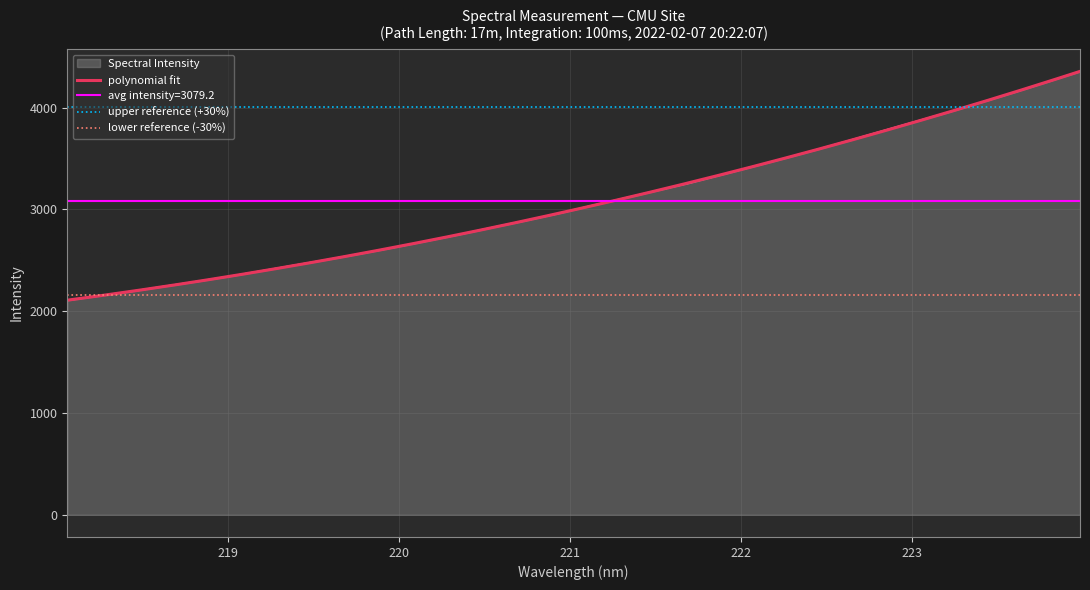

Reading left to right, extract all data points from this chart.

2106.0	2152.1	2196.4	2245.2	2293.3	2344.0	2398.7	2454.0	2509.0	2566.8	2626.6	2689.8	2753.7	2821.8	2888.6	2958.1	3033.2	3106.5	3181.6	3256.3	3338.6	3421.9	3506.1	3592.8	3682.6	3774.8	3865.8	3957.2	4053.5	4151.2	4252.2	4355.0